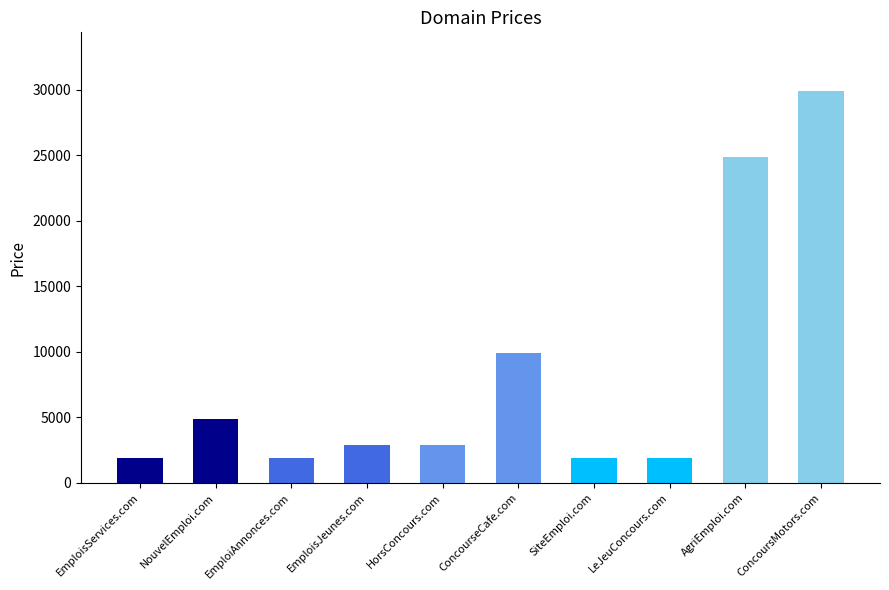

What is the difference between the values at ConcoursMotors.com and HorsConcours.com?

27000